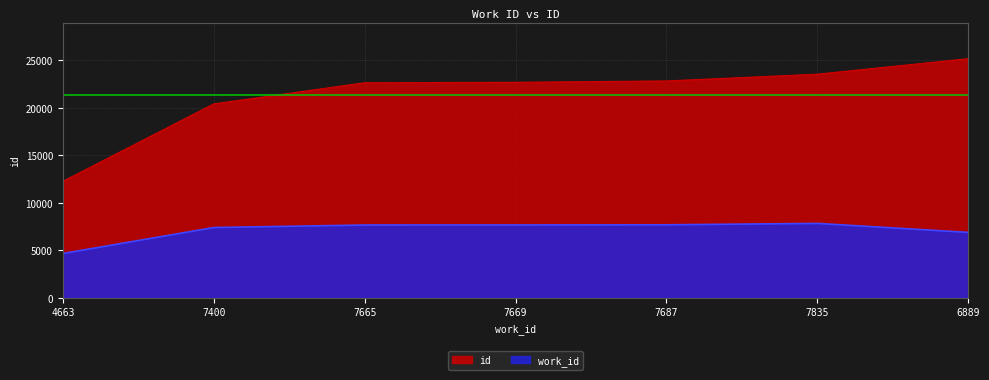

Reading right to left, what are all the values shown in this chart?

id: 6889=25175	7835=23540	7687=22829	7669=22688	7665=22640	7400=20413	4663=12261
work_id: 6889=6889	7835=7835	7687=7687	7669=7669	7665=7665	7400=7400	4663=4663